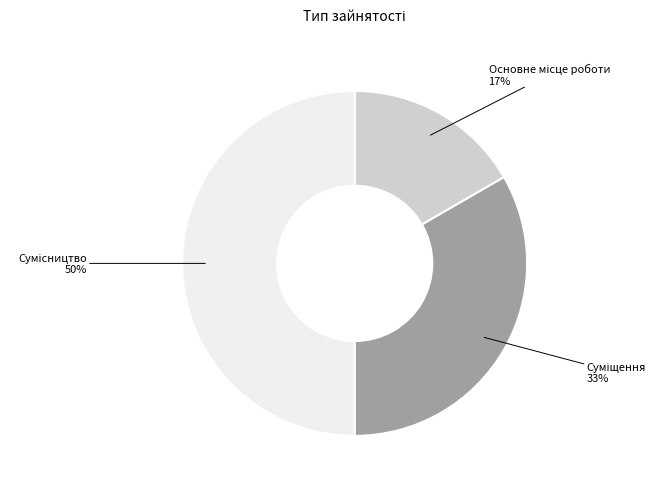

To the nearest percent, what is the difference between the largest and smallest slice percentages?

33%